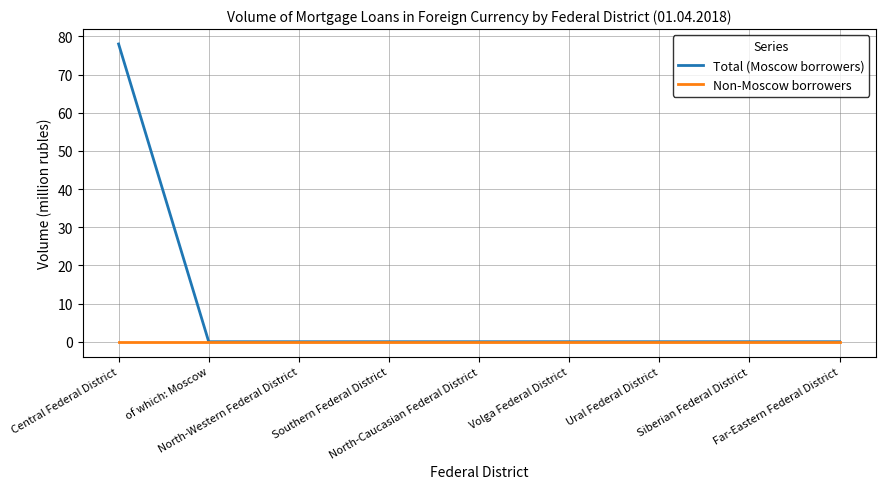

List the series in order of their peak value, lowest first.

Non-Moscow borrowers, Total (Moscow borrowers)